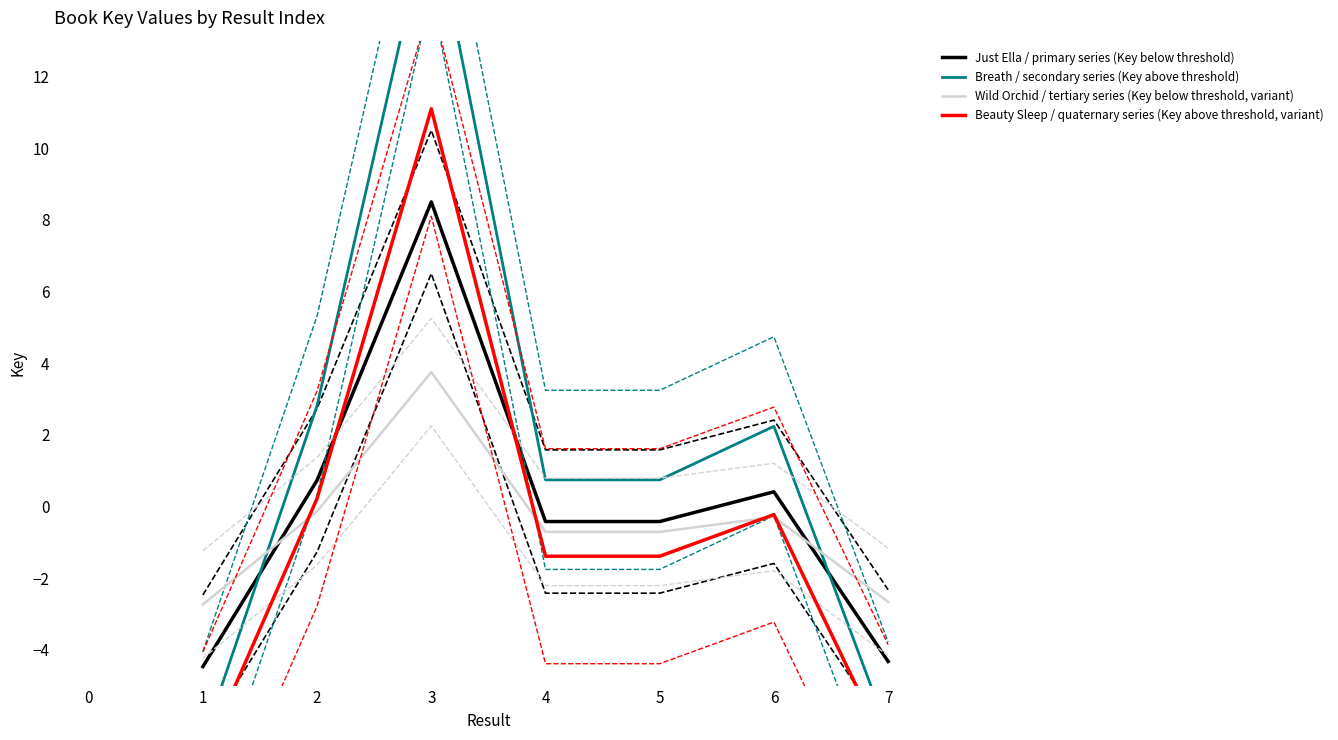

What is the sum of all Wild Orchid / tertiary series (Key below threshold, variant) values?

-3.5